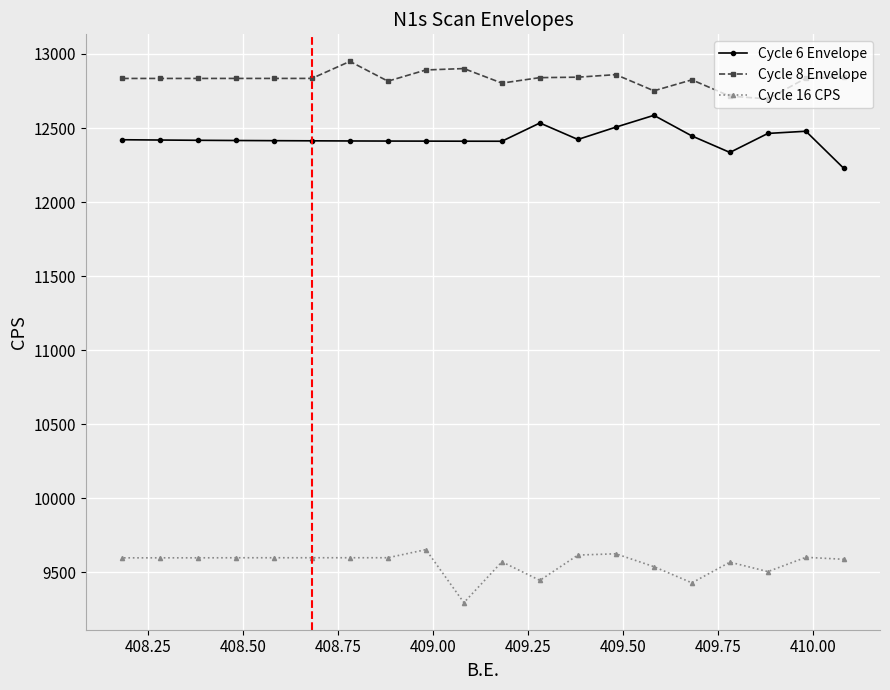

How many values in the Cycle 16 CPS series are below 9598?

10